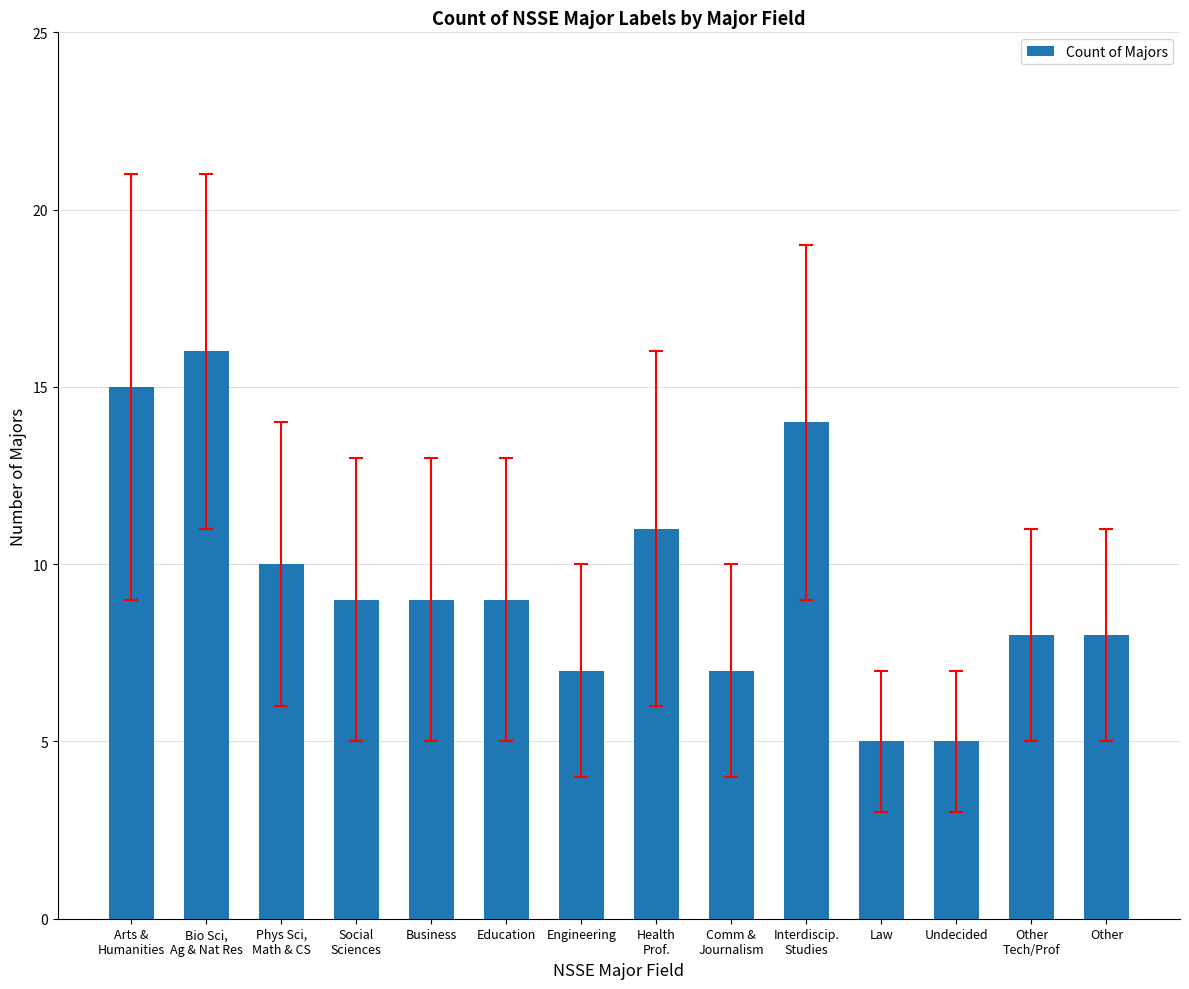

What is the difference between the maximum and minimum values?

11